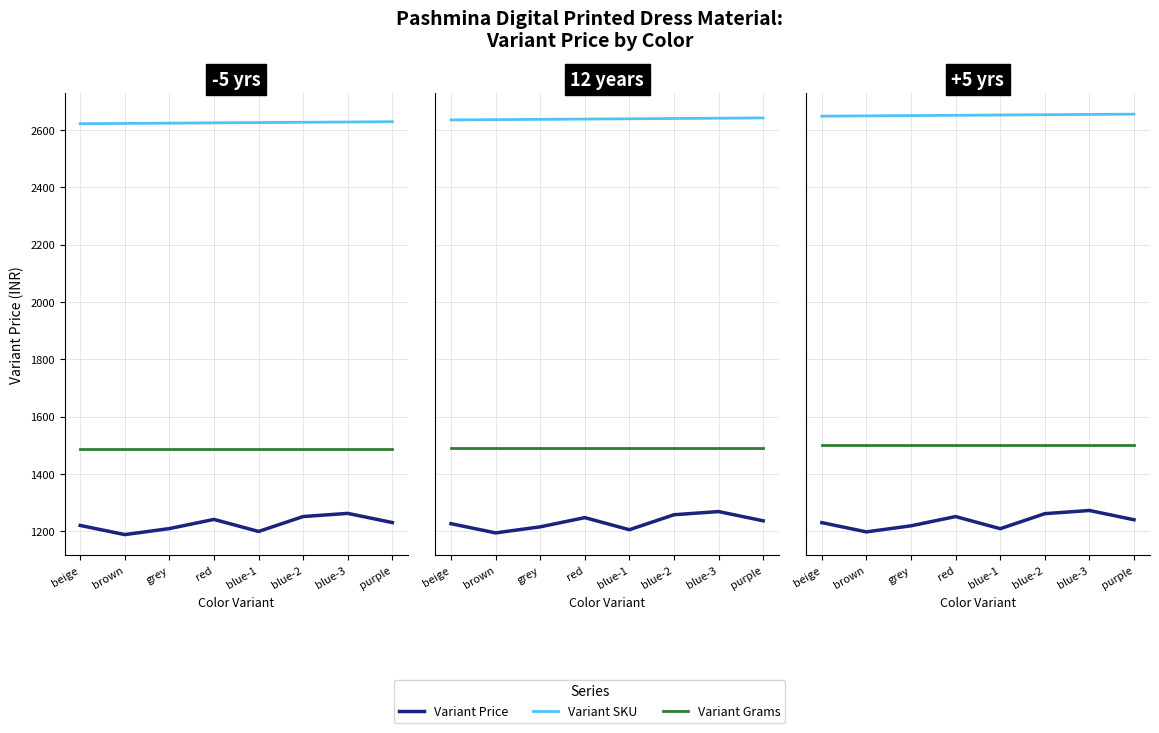

True or false: Variant Grams and Variant Price cross at least once.

False